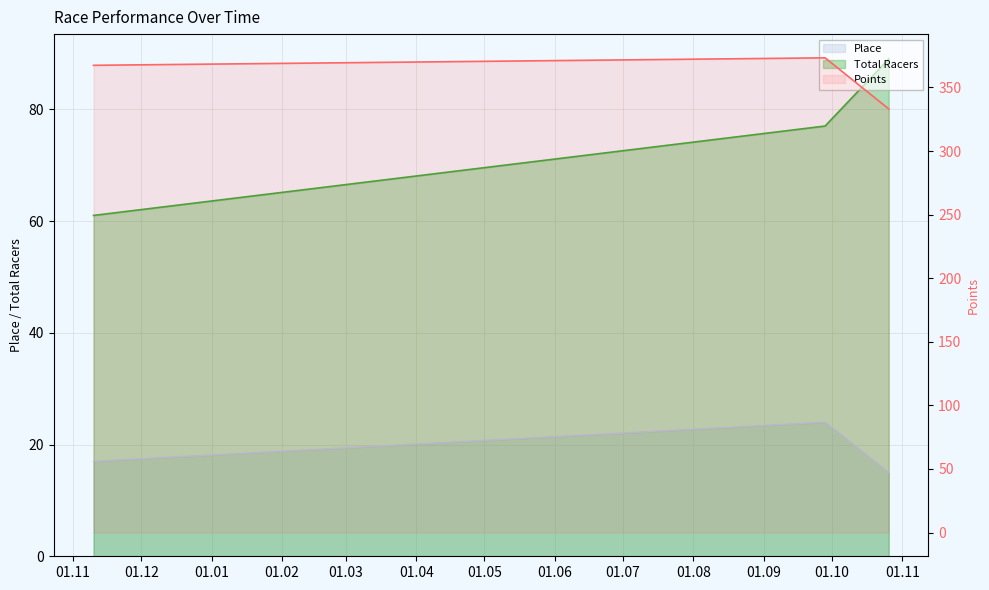

Is the value of Points at 2013-11-10 greater than the value of Place at 2014-10-26?

Yes